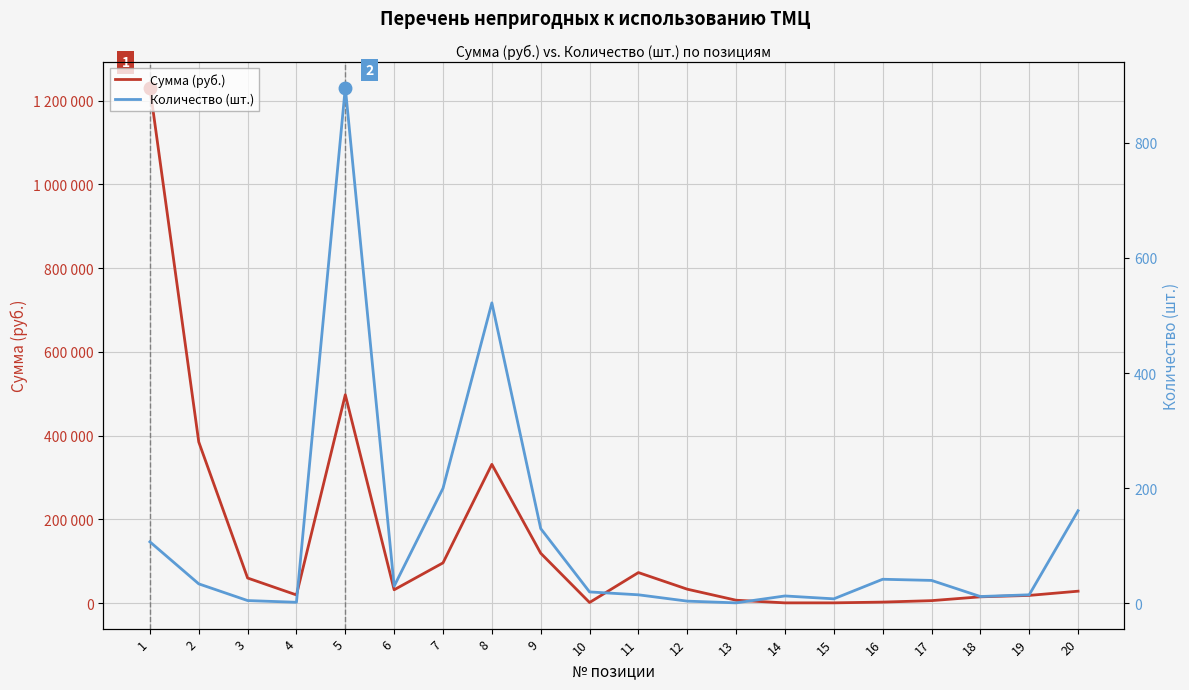

What is the average value of the Сумма (руб.) series?

147938.4